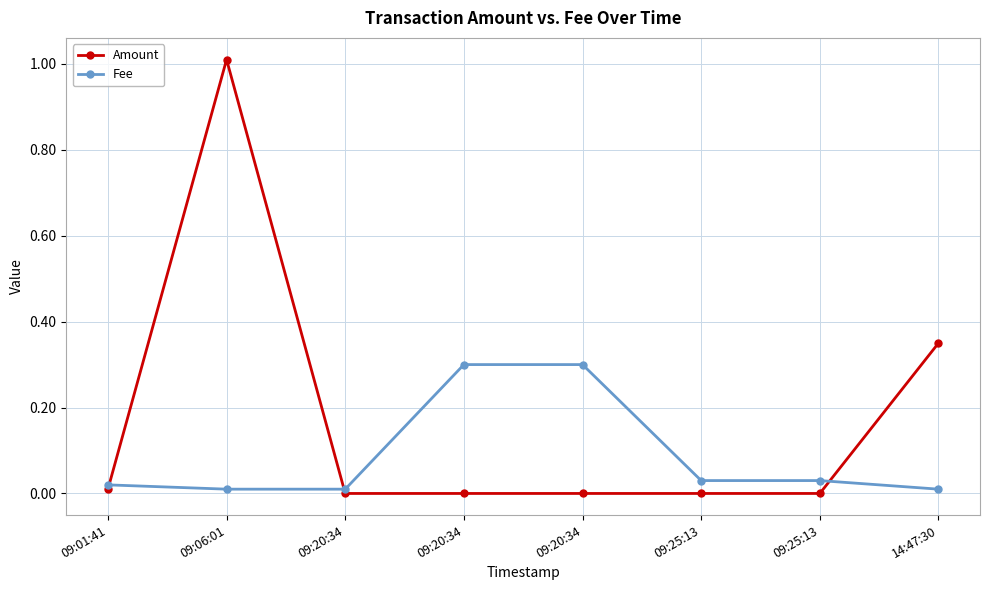

Which has a higher value, 09:20:34 or 09:25:13?

09:20:34